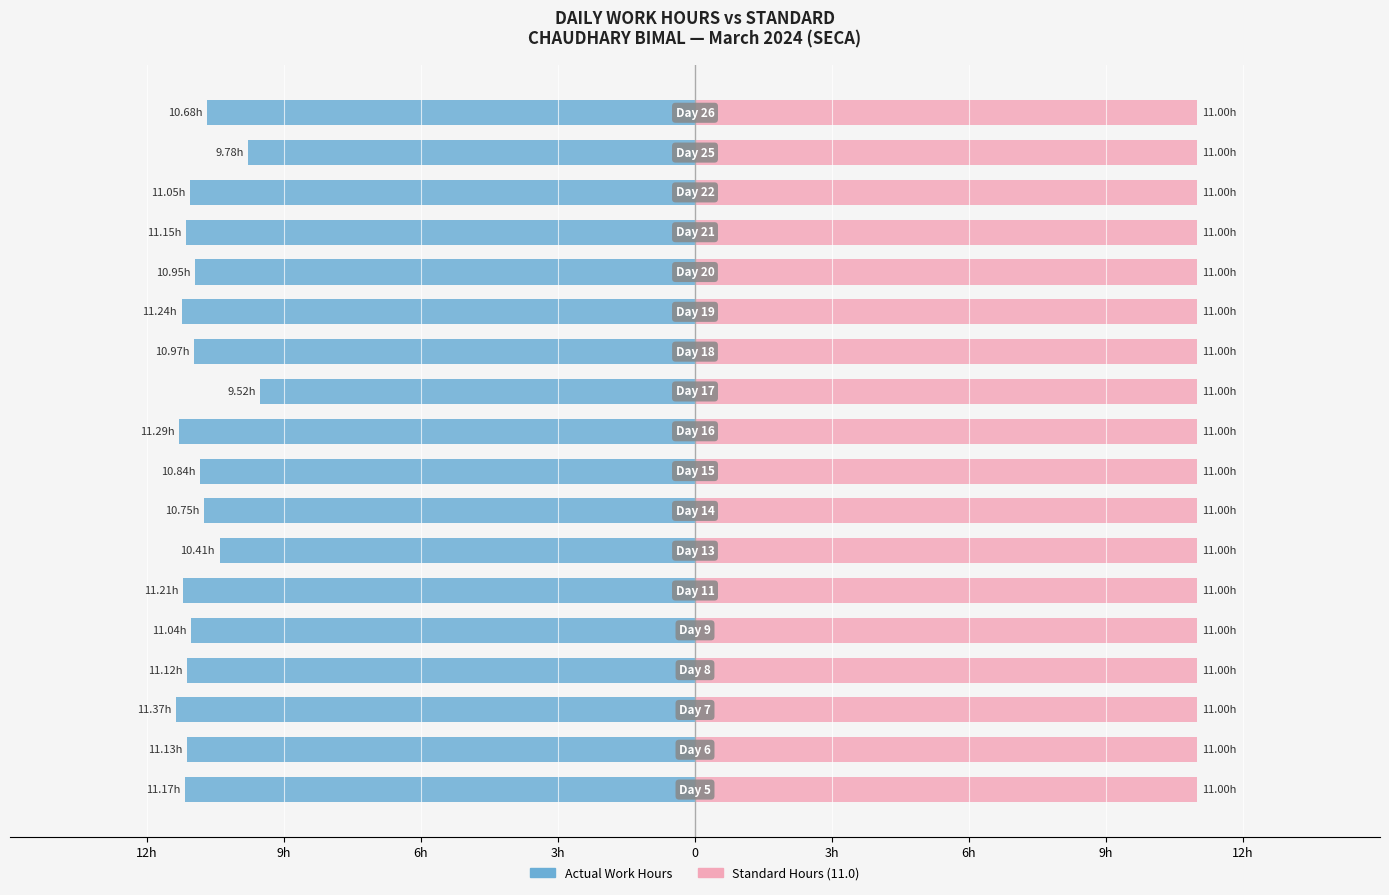

Which series has the largest range (max minus min)?

Actual Work Hours